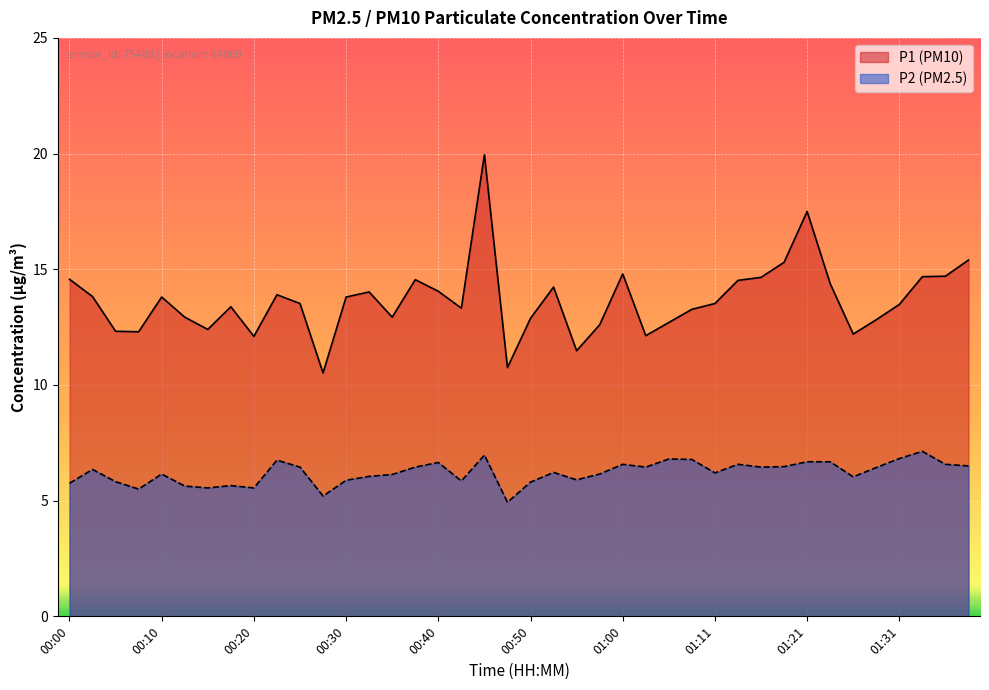

What is the value of the P2 point at the 24th from the left?

6.2